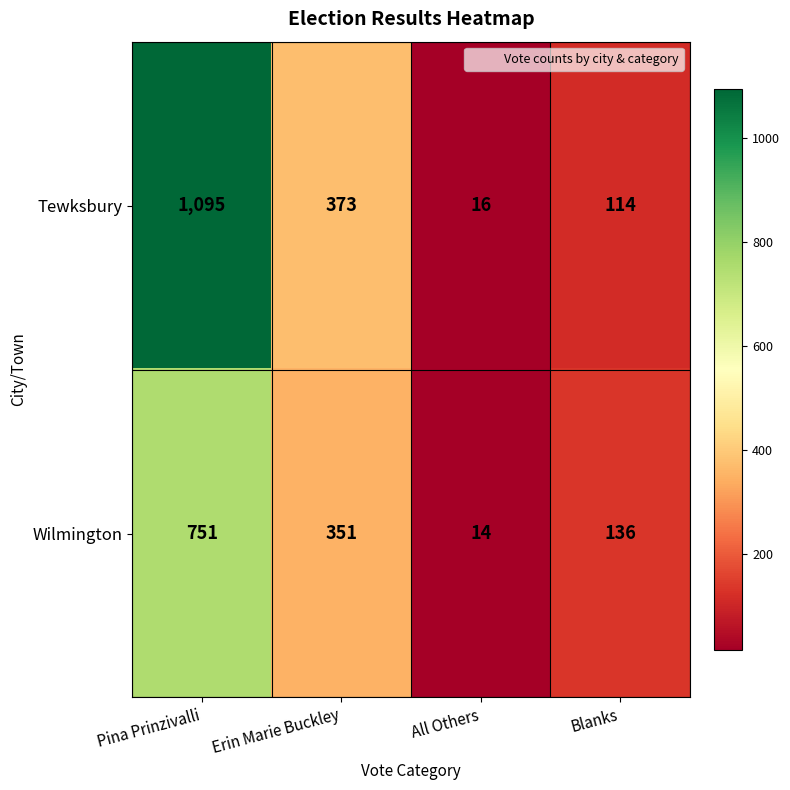

What is the sum of all Tewksbury values?

1598